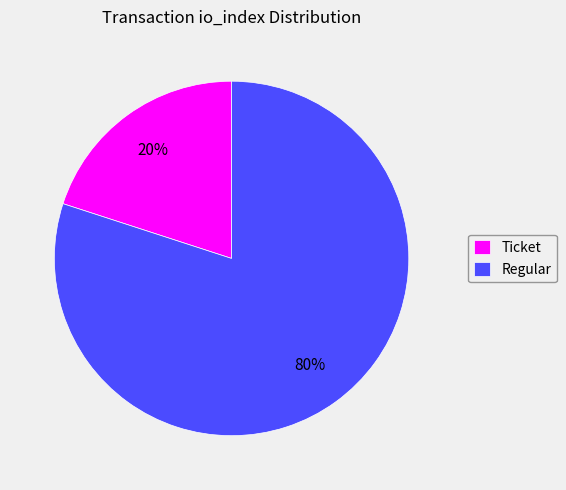

Is it true that Regular is 91% of the pie?

False